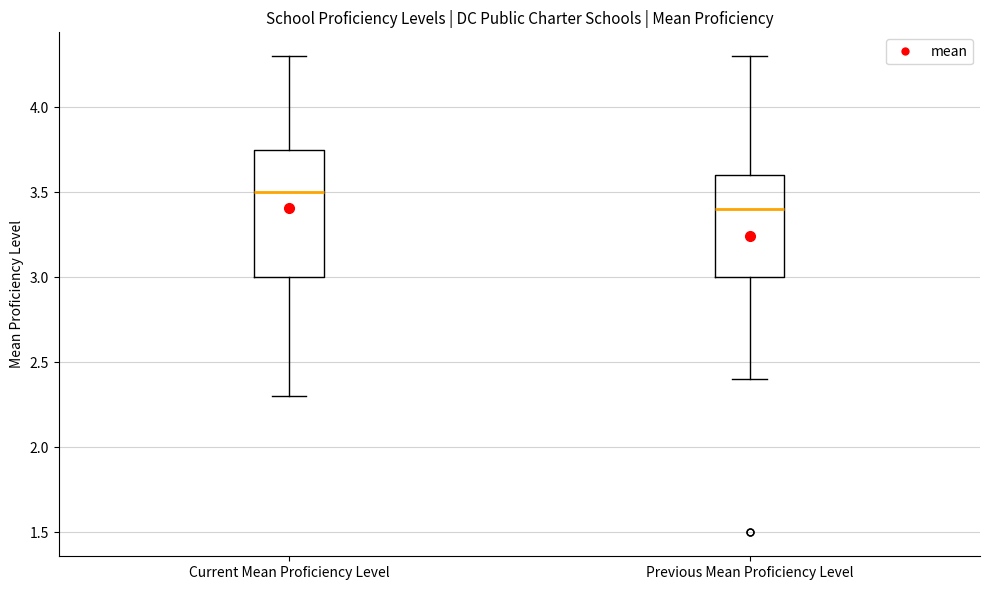

Where is the upper edge of the box for Previous Mean Proficiency Level on the y-axis? The values are not printed on the chart, so give them approximately, as read against the axis.

3.60